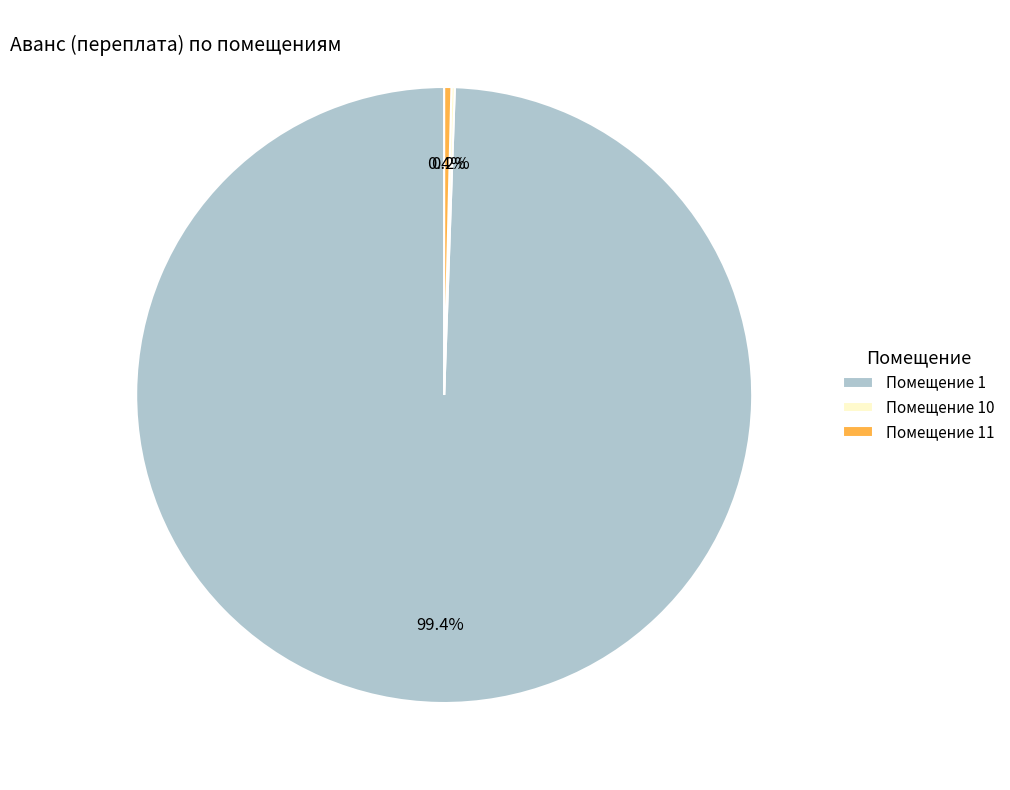

What is the largest slice in the pie chart?

Помещение 1